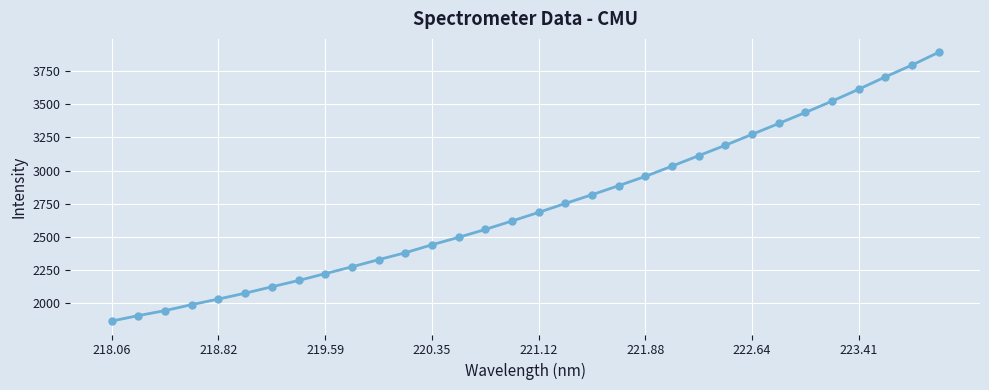

What is the difference between the maximum and minimum values?

2024.2